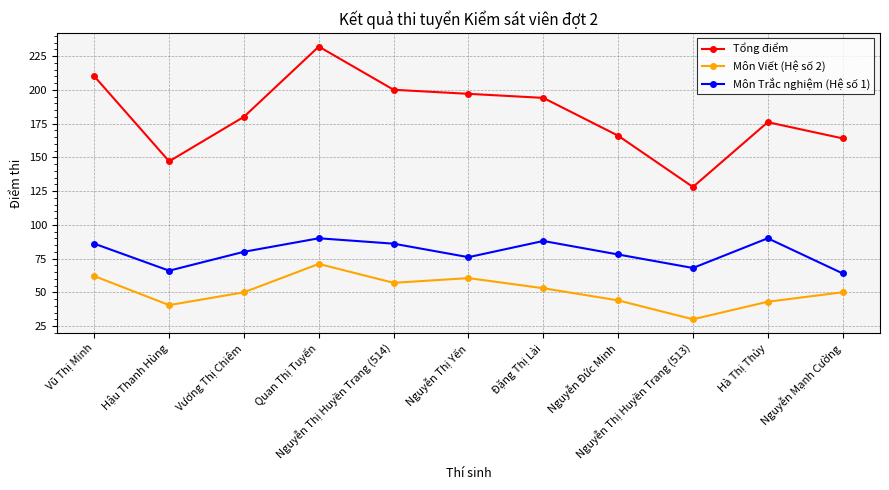

Rank the series at Hậu Thanh Hùng from lowest to highest value.

Môn Viết (Hệ số 2), Môn Trắc nghiệm (Hệ số 1), Tổng điểm